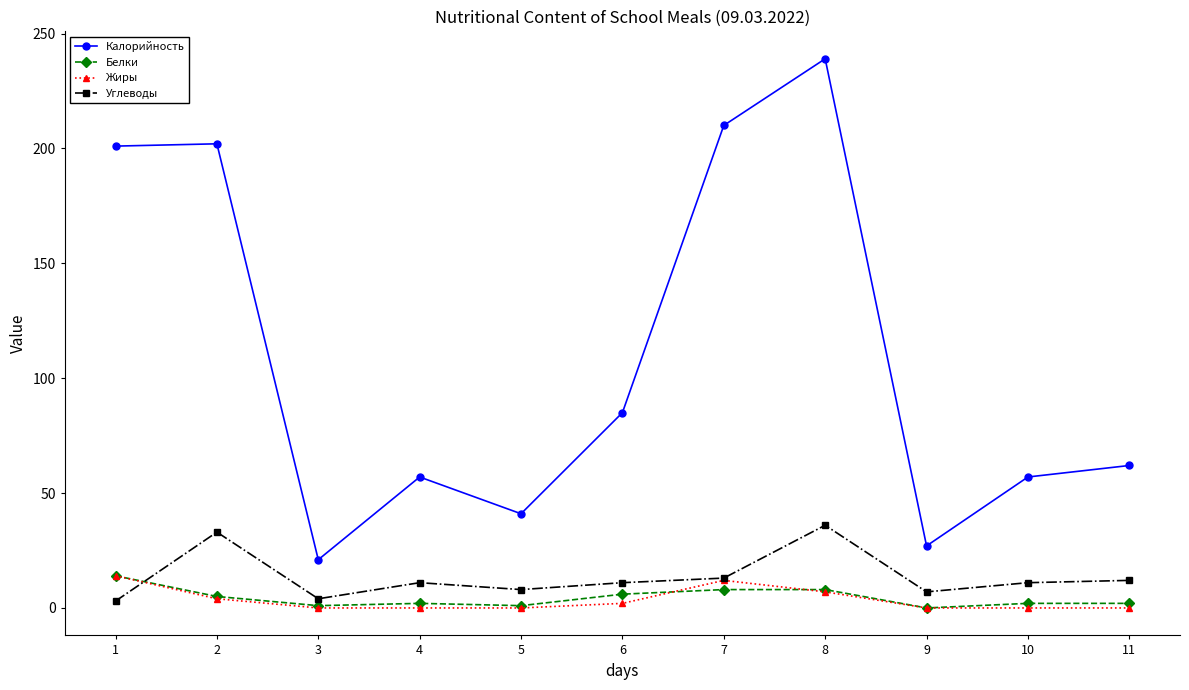

Read the Калорийность value at 1.

201